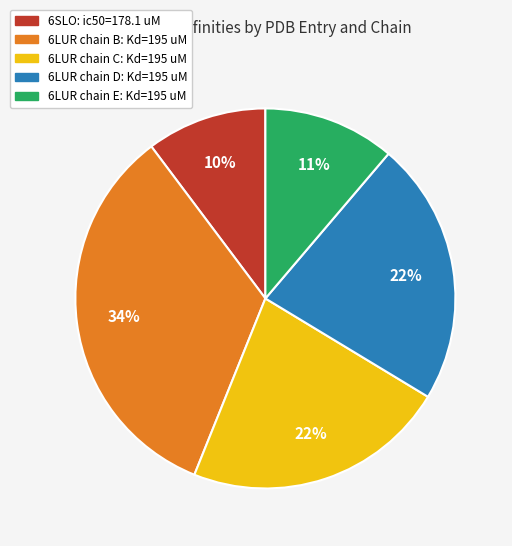

To the nearest percent, what percentage of the pie is 6LUR chain C: Kd=195 uM?

22%